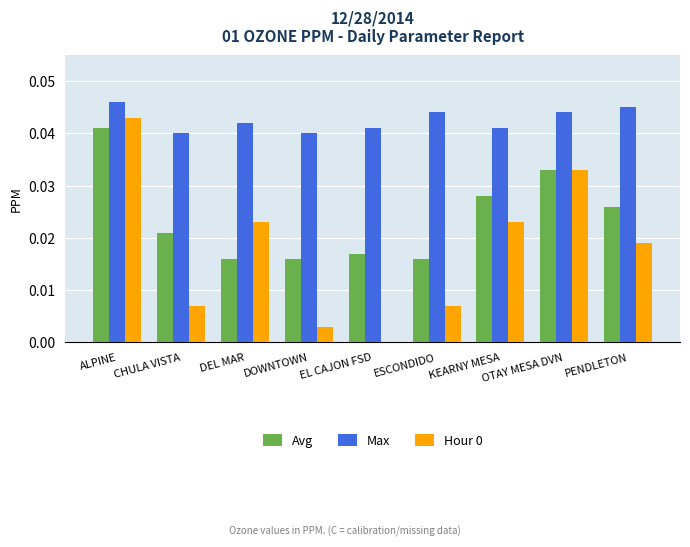

How many categories are shown in the chart?

9